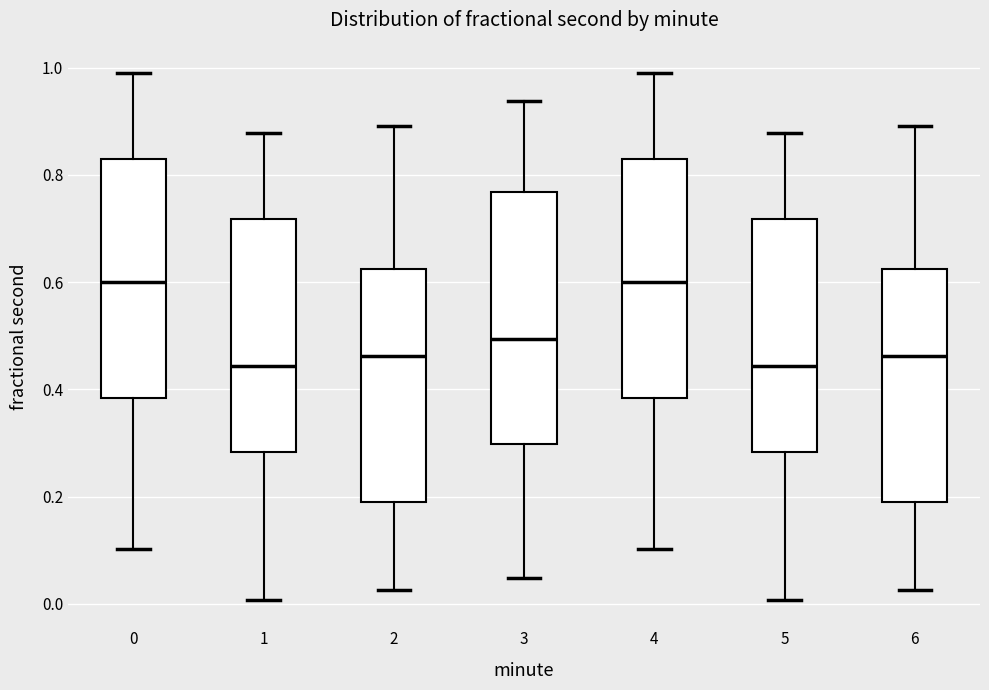

Where is the lower edge of the box at x = 6 on the y-axis? The values are not printed on the chart, so give them approximately, as read against the axis.

0.18